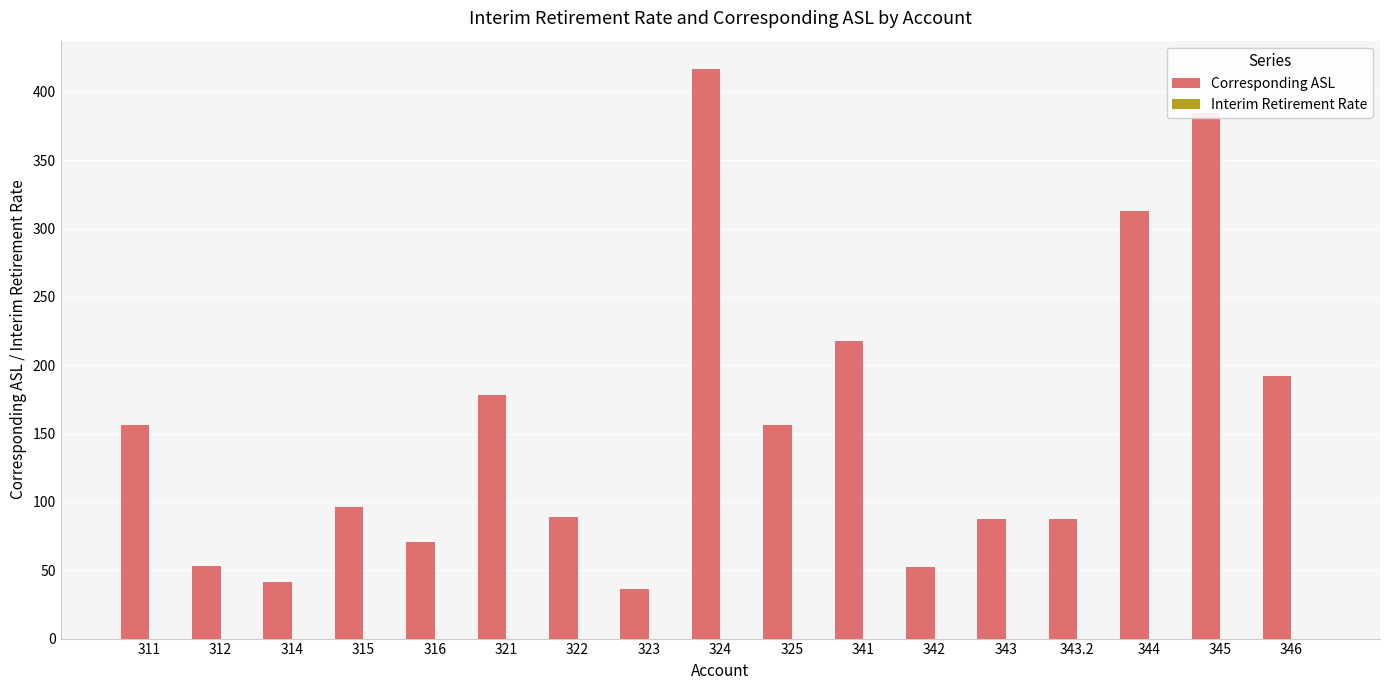

The Corresponding ASL series shows 41.7 at 314. True or false?

True